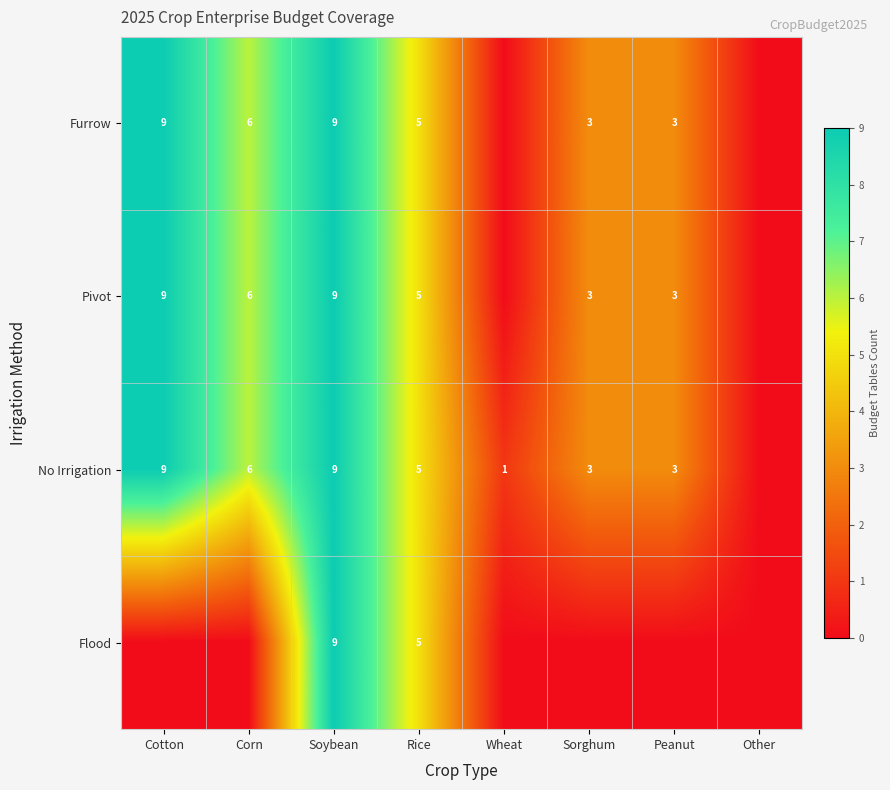

What is the sum of the Pivot values at Peanut and Corn?

9